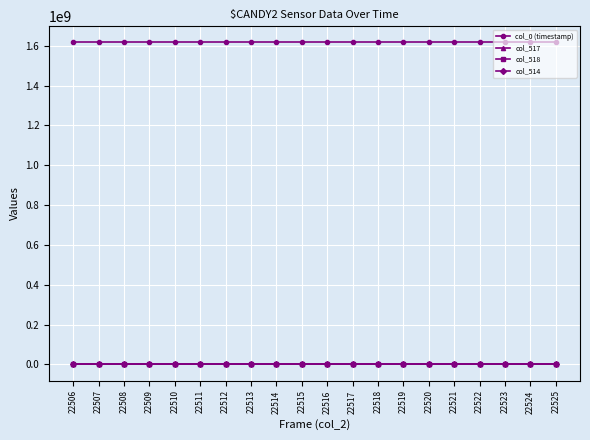

True or false: col_518 and col_0 (timestamp) intersect in this chart.

False